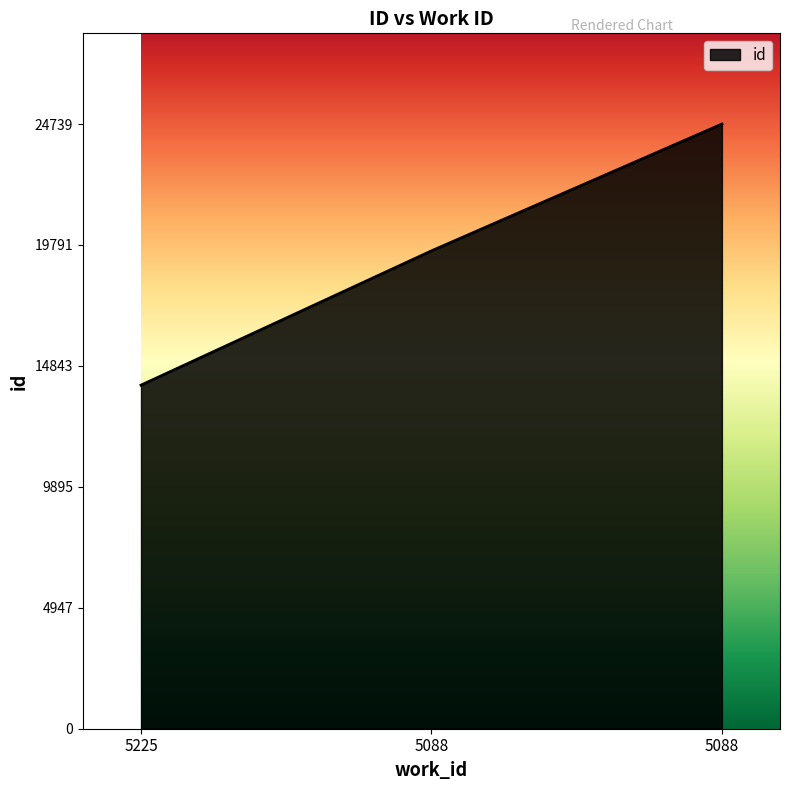

Does the chart display data point markers on the line(s)?

No